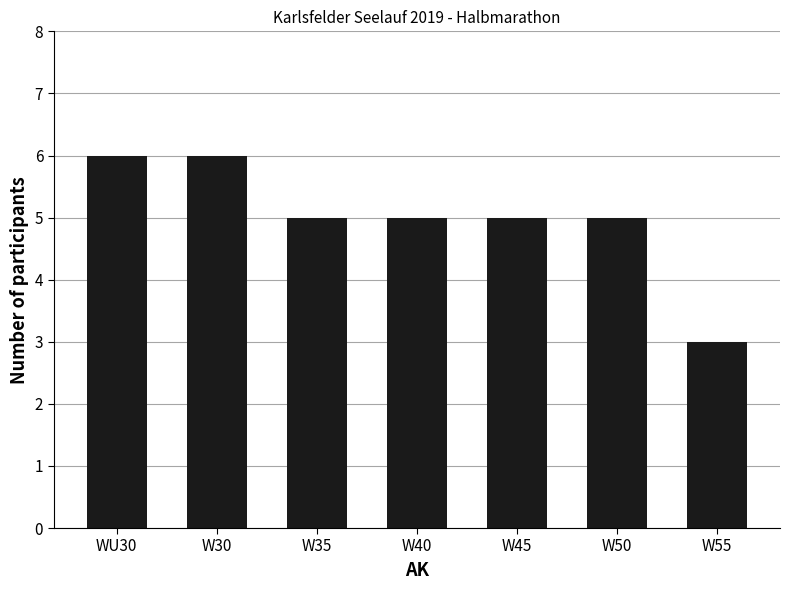

Reading left to right, transcribe all the data shown in this chart.

WU30=6	W30=6	W35=5	W40=5	W45=5	W50=5	W55=3